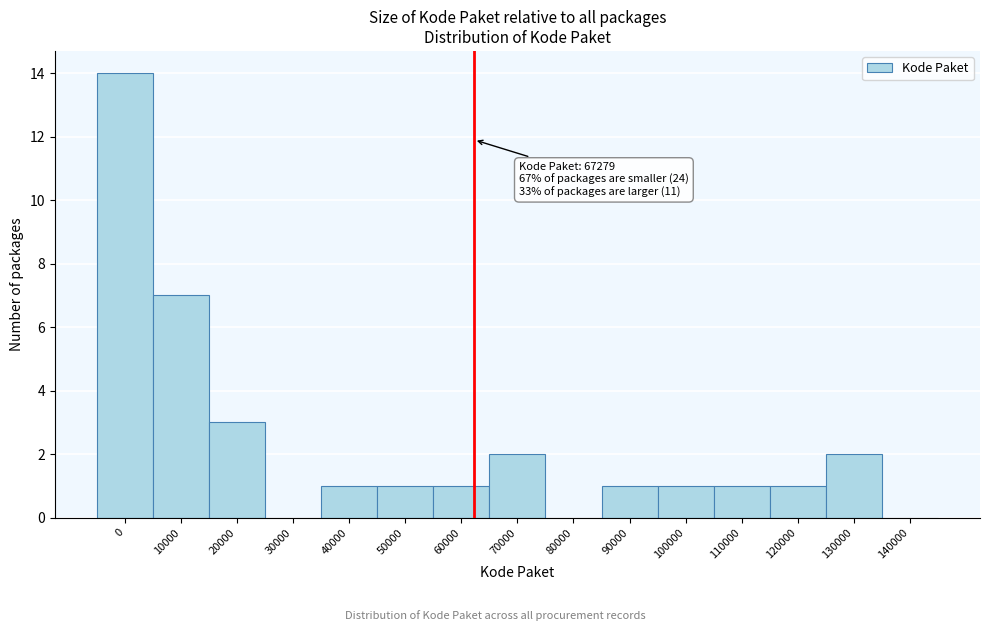

Reading left to right, list all the values displayed in this chart.

0=14	10000=7	20000=3	30000=0	40000=1	50000=1	60000=1	70000=2	80000=0	90000=1	100000=1	110000=1	120000=1	130000=2	140000=0